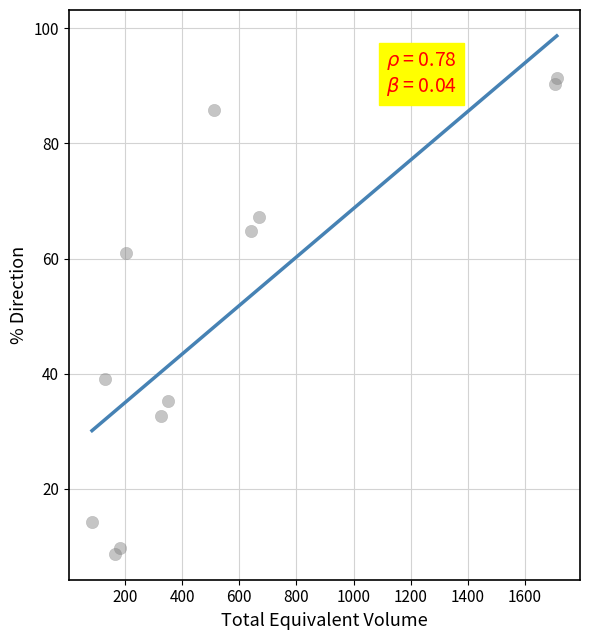

What is the range of Y values (max minus min)?

82.5